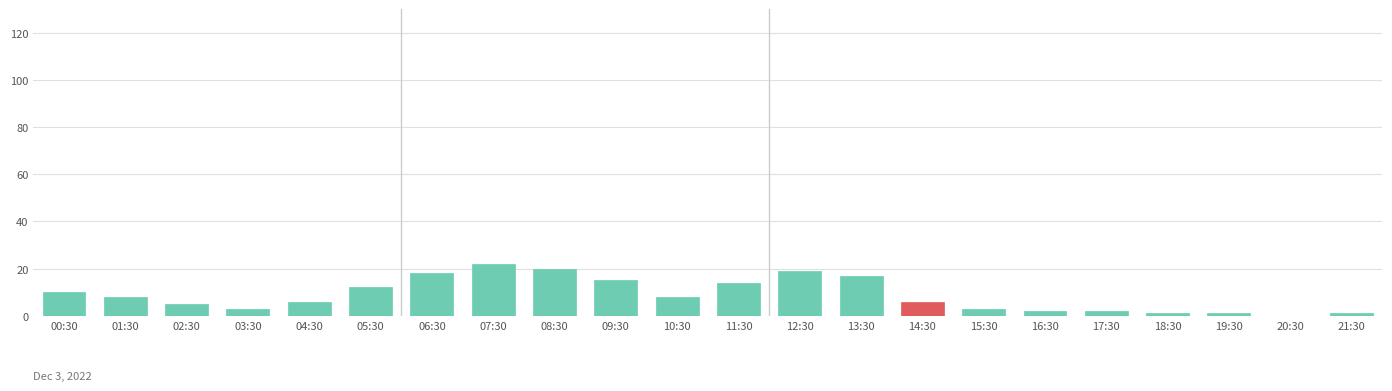

Reading left to right, transcribe all the data shown in this chart.

00:30=10	01:30=8	02:30=5	03:30=3	04:30=6	05:30=12	06:30=18	07:30=22	08:30=20	09:30=15	10:30=8	11:30=14	12:30=19	13:30=17	14:30=6	15:30=3	16:30=2	17:30=2	18:30=1	19:30=1	20:30=0	21:30=1